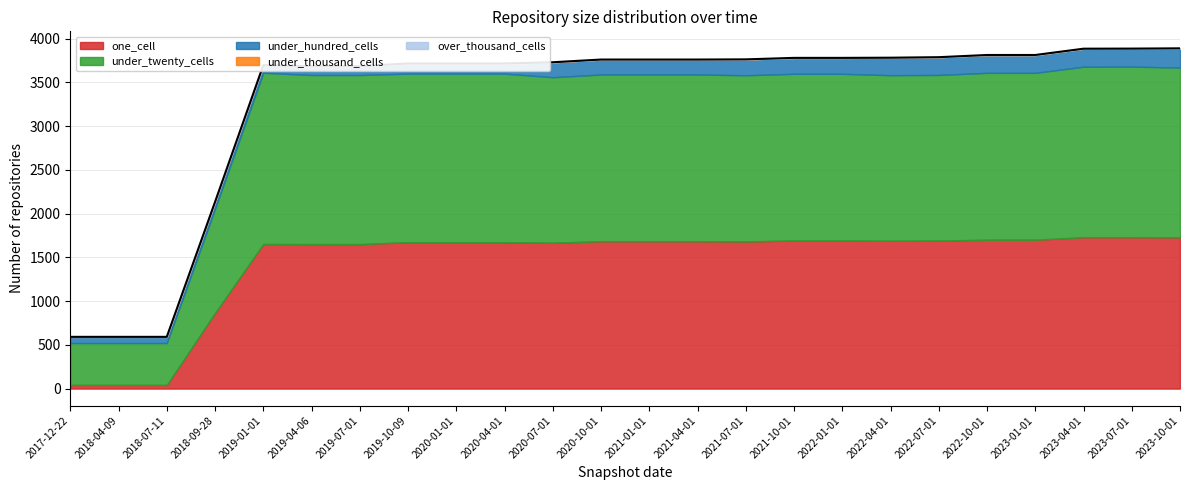

At which label is over_thousand_cells closest to 0?

2017-12-22